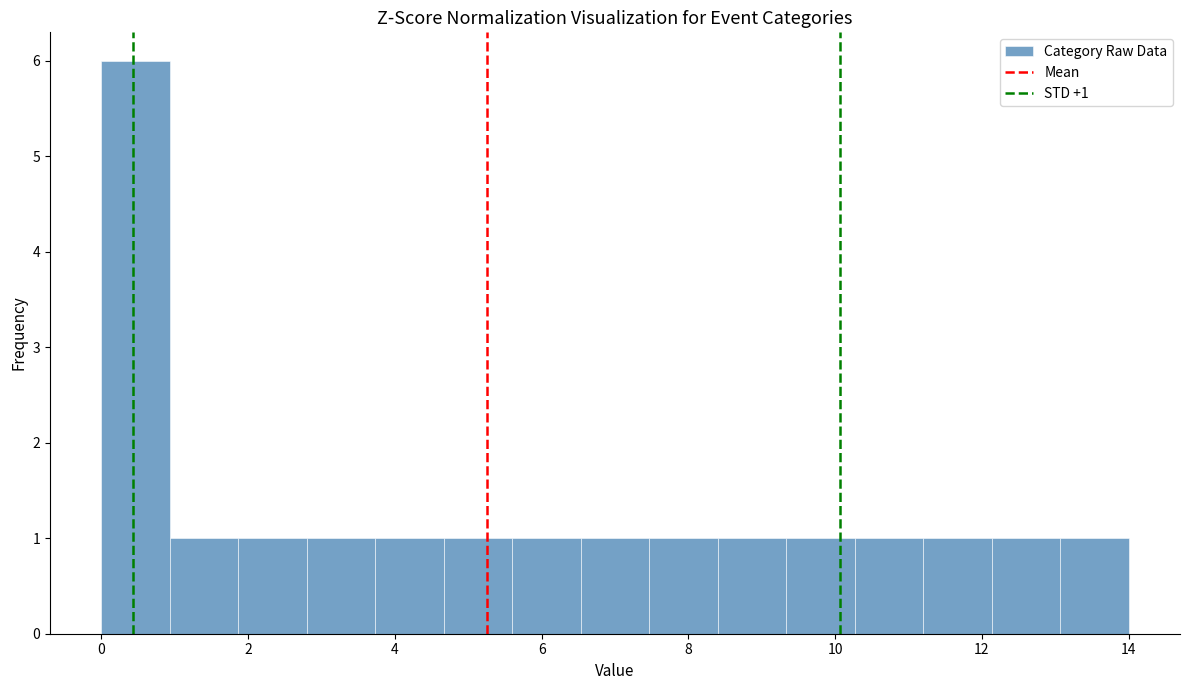

Which range on the x-axis has the tallest bar?

0.0 to 1.0